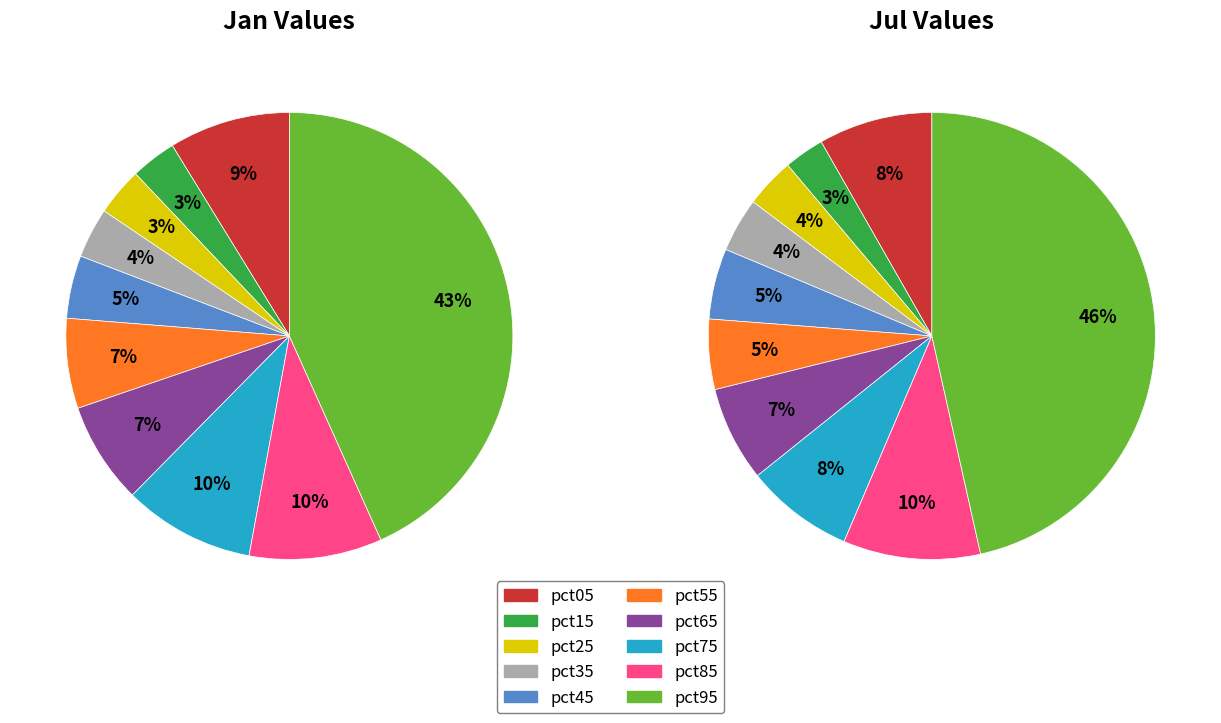

Rank the series by their maximum value, from highest to lowest.

Jul, Jan